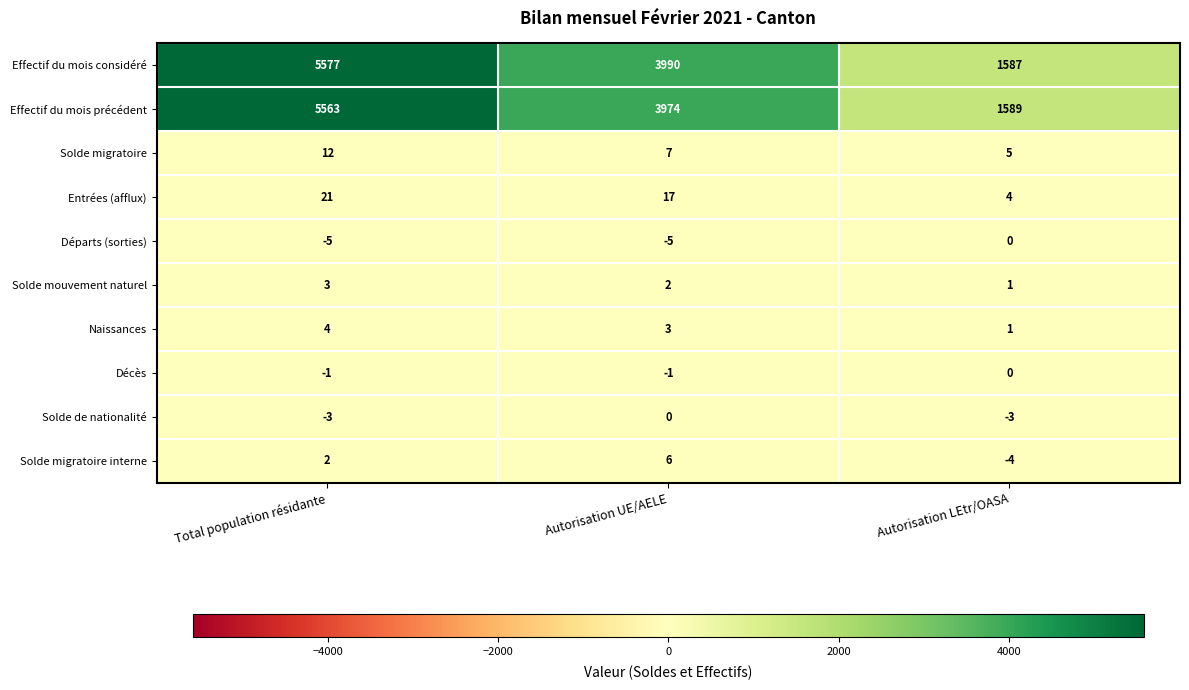

What is the difference between the highest and lowest values at Total population résidante?

5582